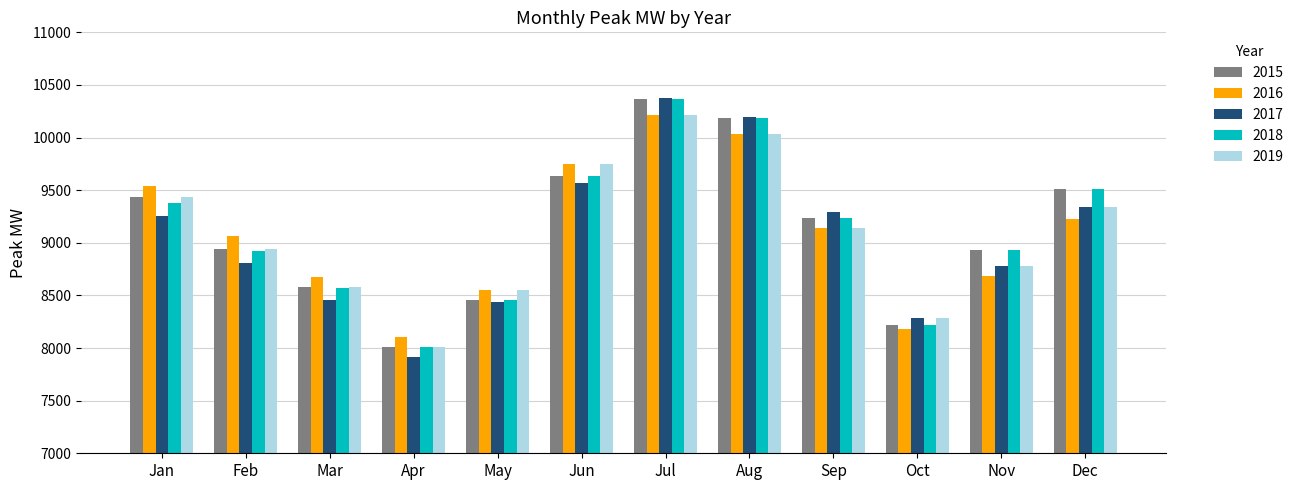

Is it true that 2015 equals 2852.2 at Mar?

False